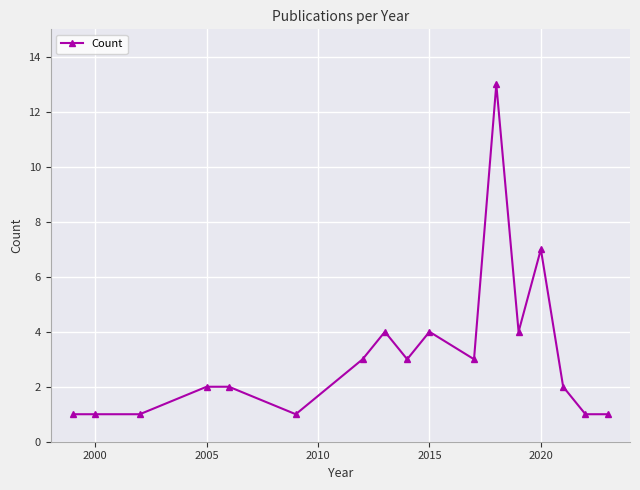

Reading right to left, list all the values displayed in this chart.

1	1	2	7	4	13	3	4	3	4	3	1	2	2	1	1	1